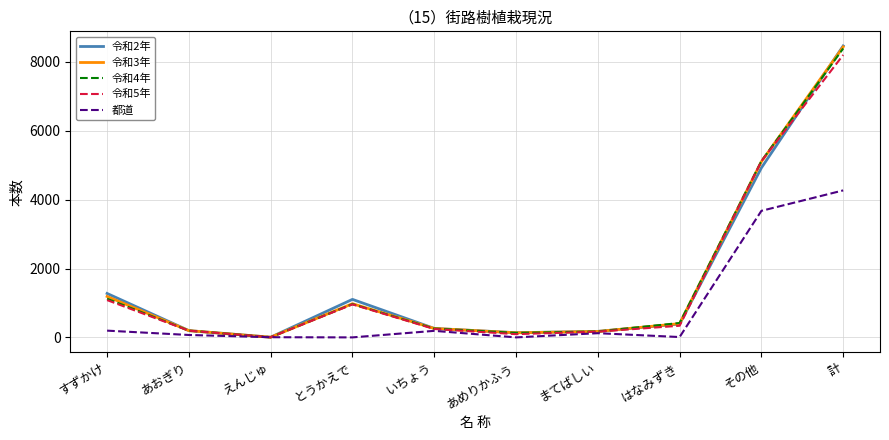

True or false: 令和5年 and 令和2年 intersect in this chart.

True